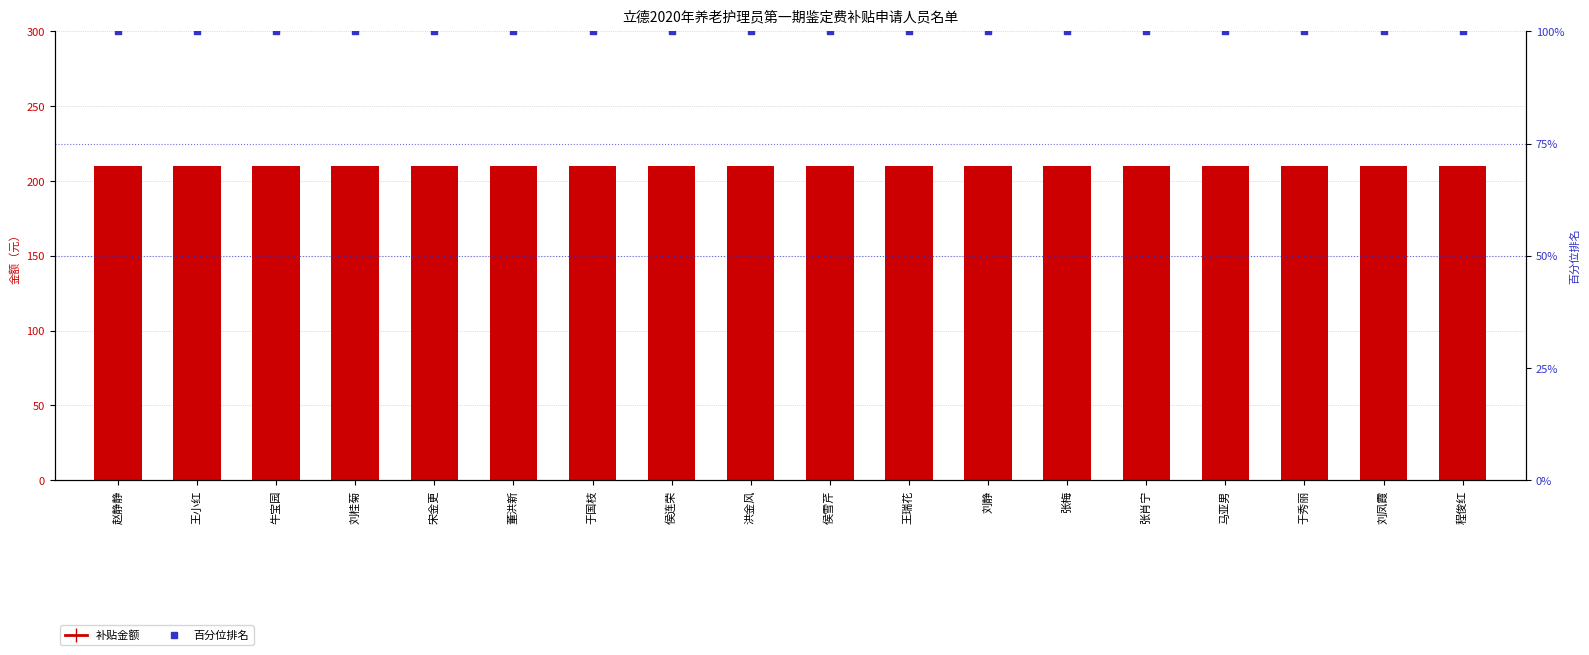

Which series contains the highest Y value?

金额 (补贴金额)